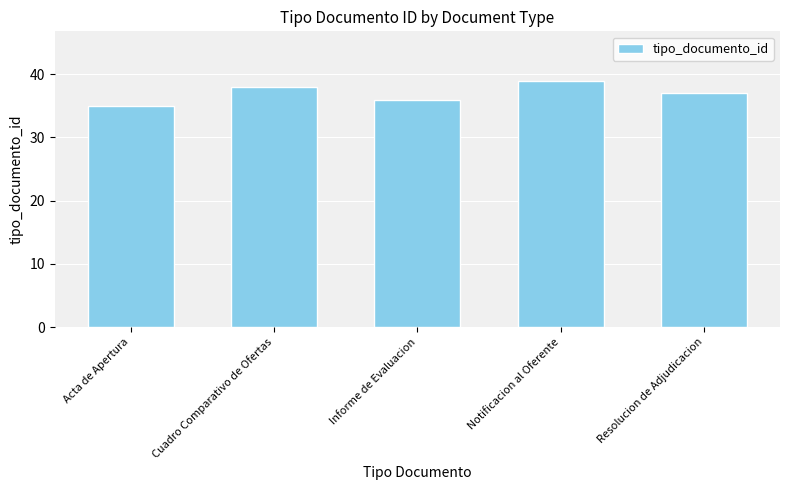

What is the label of the 4th bar from the left?

Notificacion al Oferente